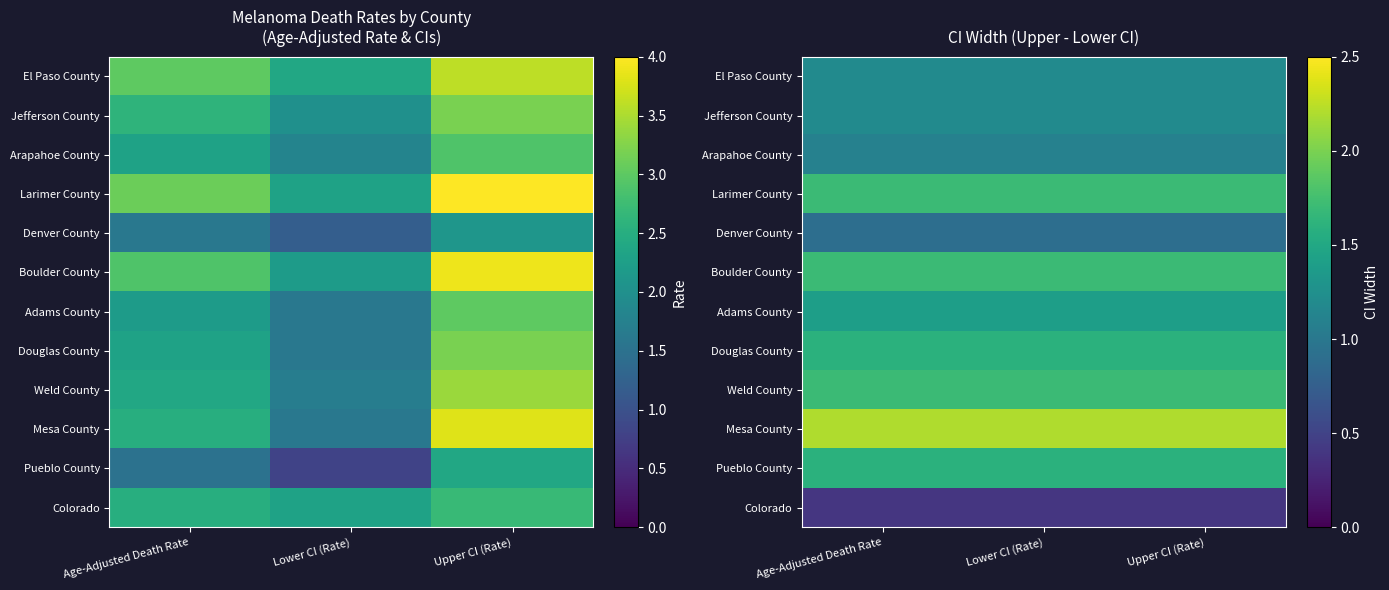

What is the spread (max minus min) of values at Upper CI (Rate)?

1.8